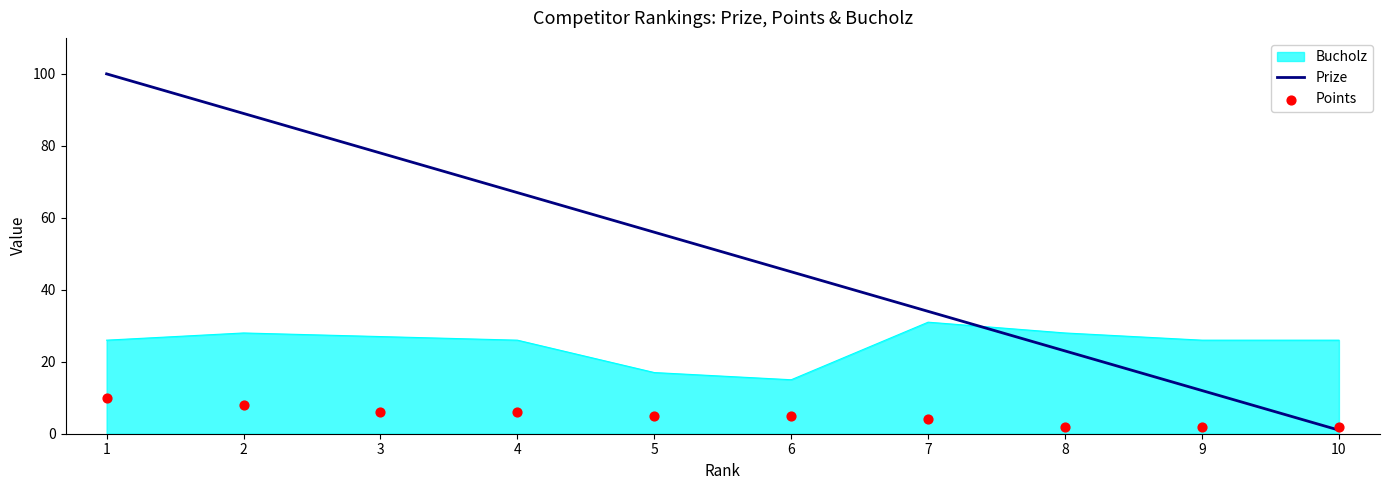

Which series has the largest total across all categories?

Prize